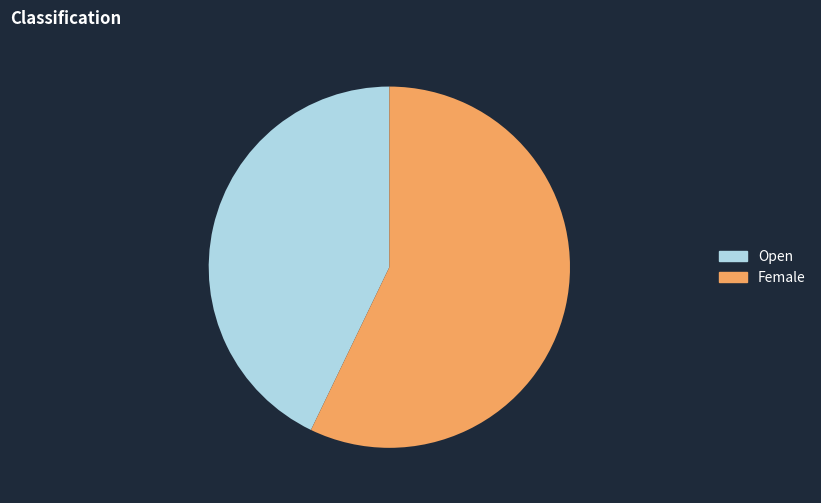

Which slice is the smallest?

Open